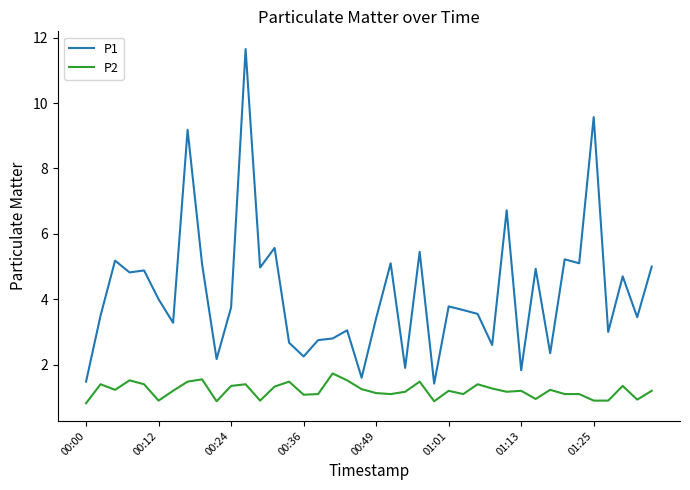

True or false: P2 and P1 cross at least once.

False